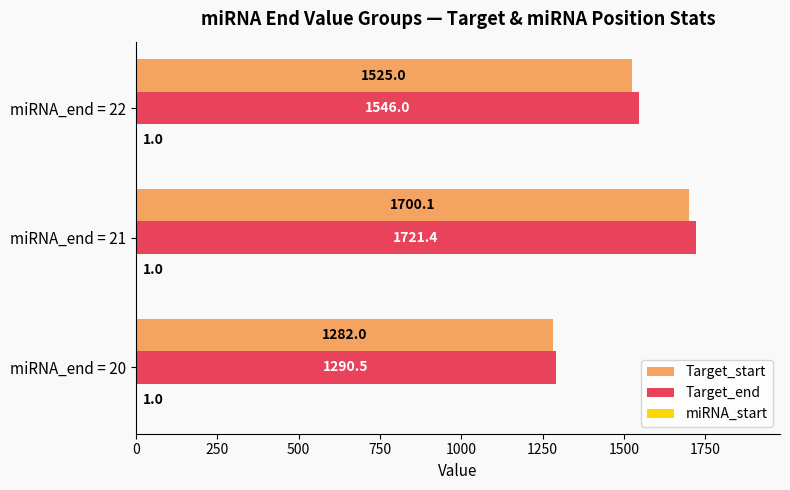

Which series changed the most between miRNA_end = 20 and miRNA_end = 21?

Target_end